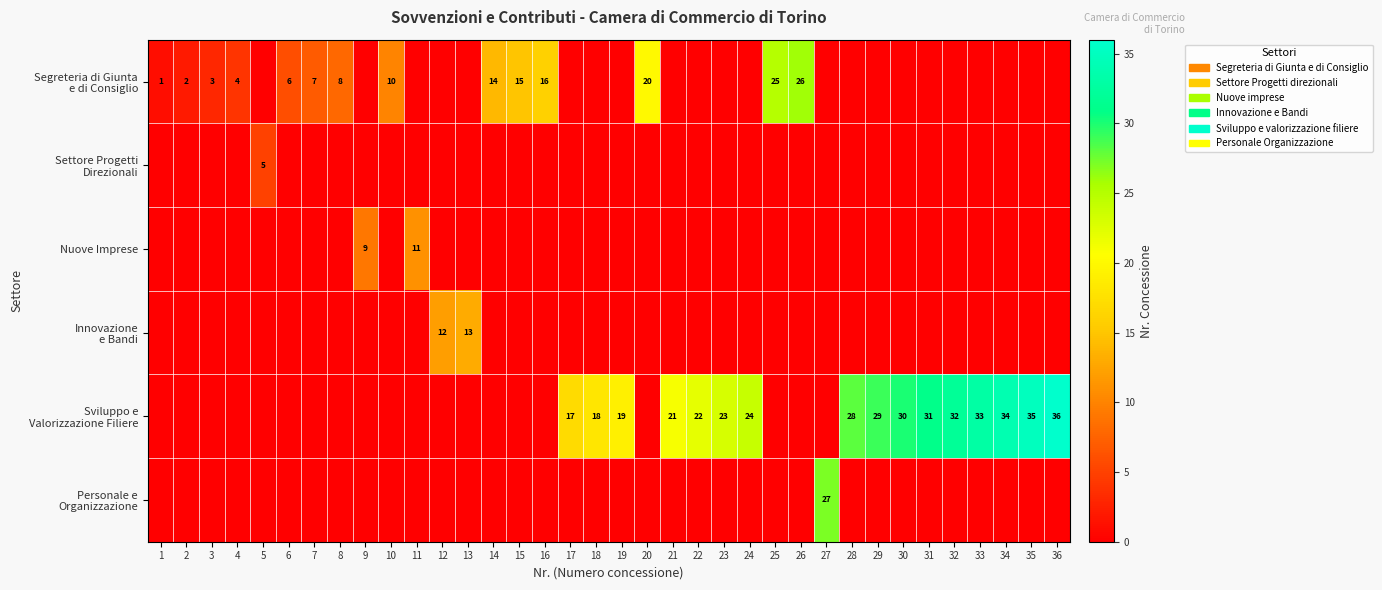

What is the highest value of the Sviluppo e Valorizzazione Filiere series?

36